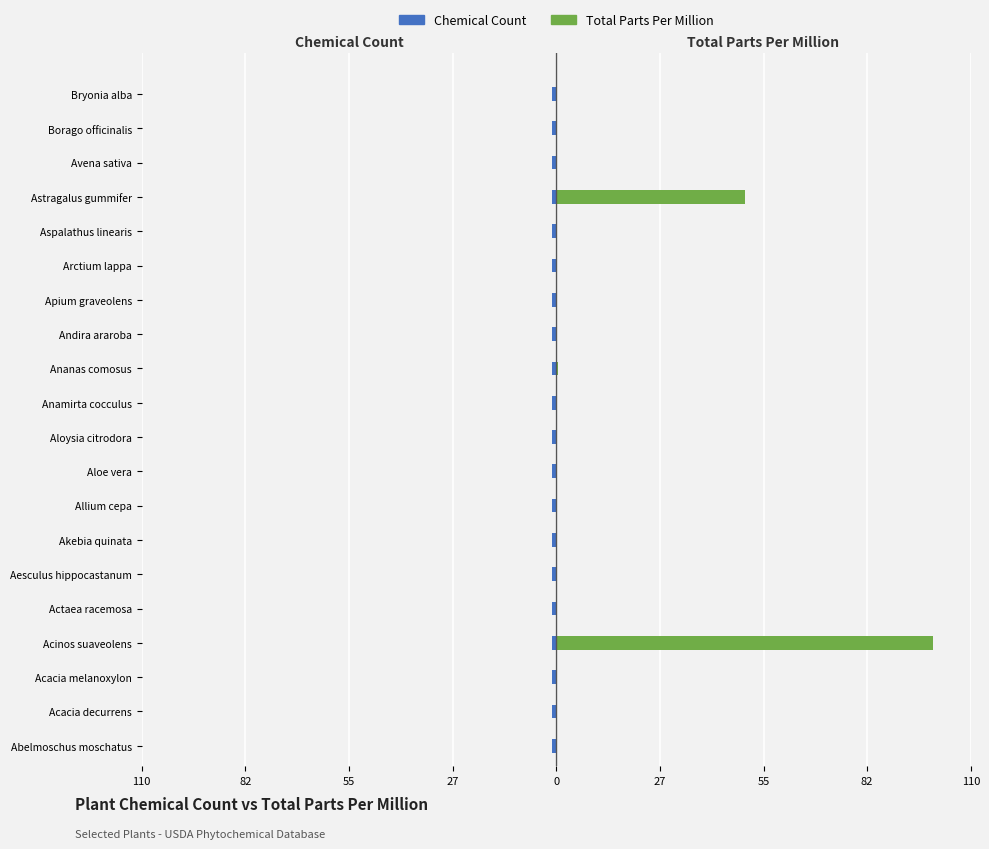

What is the average value of the Total Parts Per Million series?

7.5